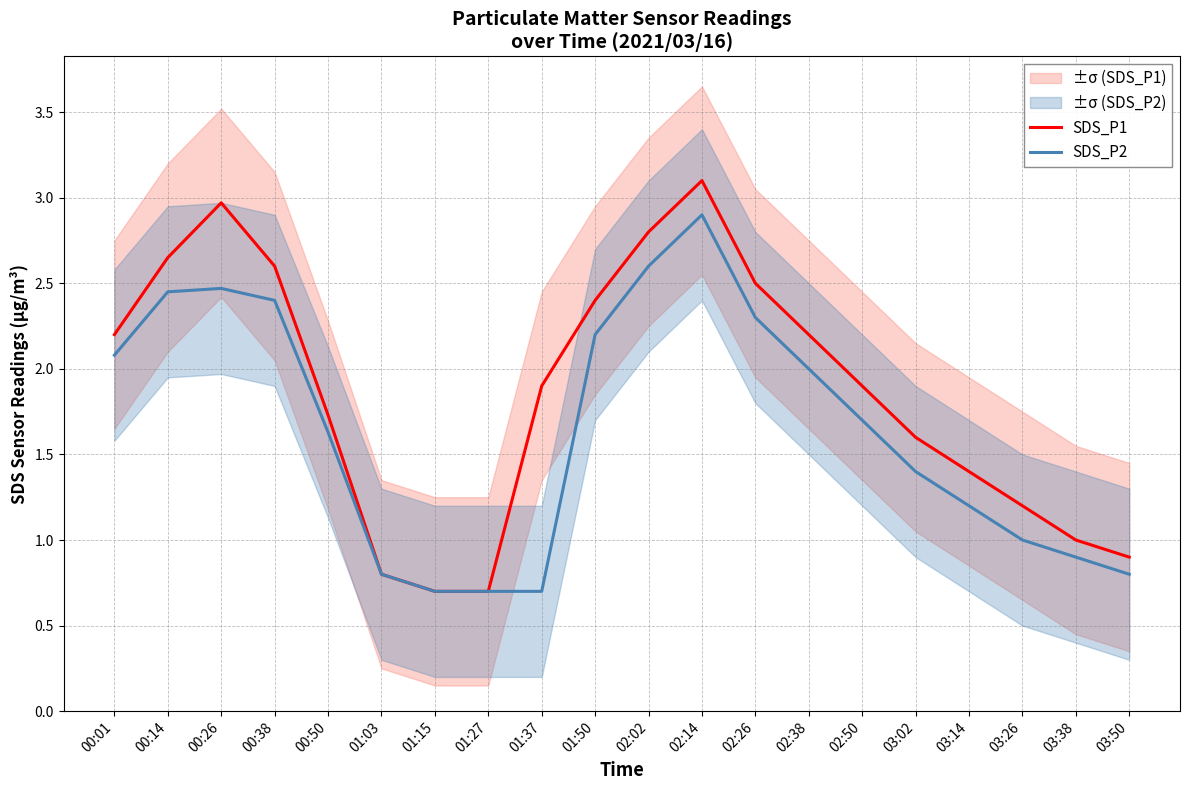

The SDS_P1 series shows 1.4 at 01:03. True or false?

False